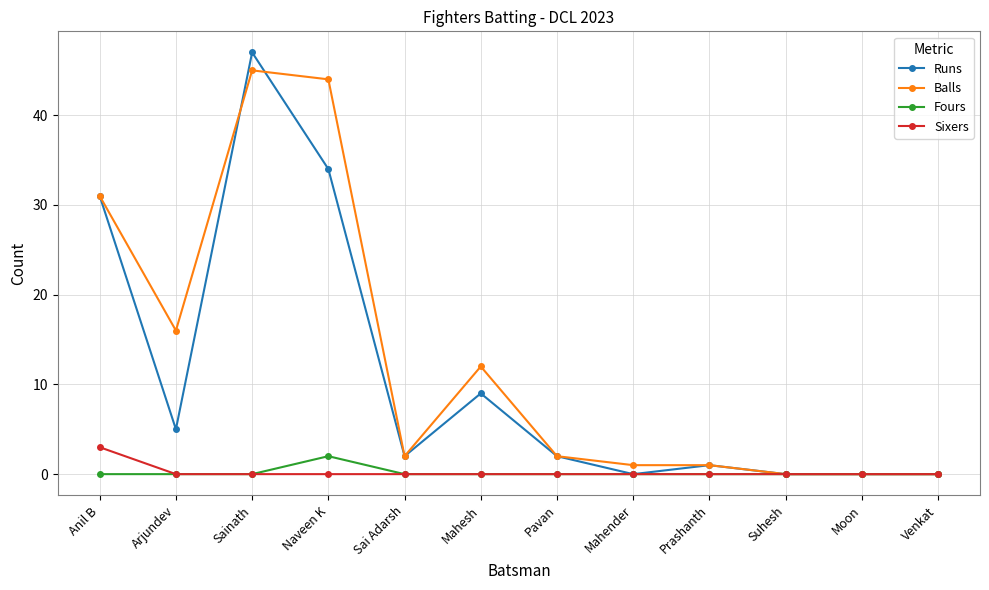

Is it true that Runs equals 2 at Pavan?

True